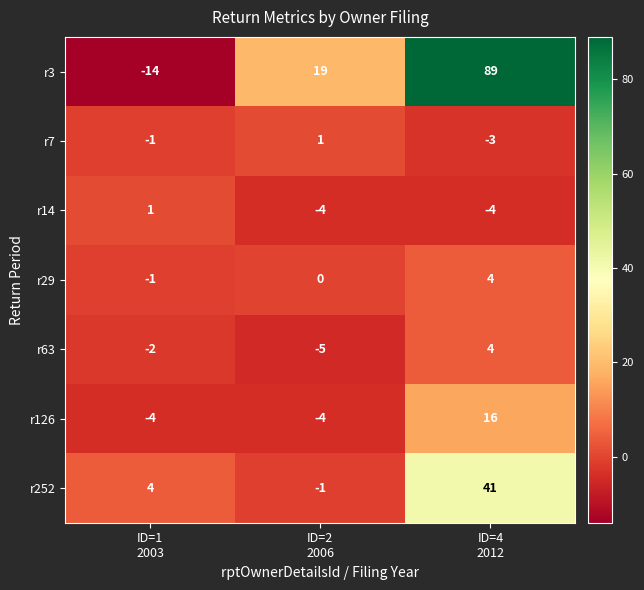

What is the maximum value for r29?

4